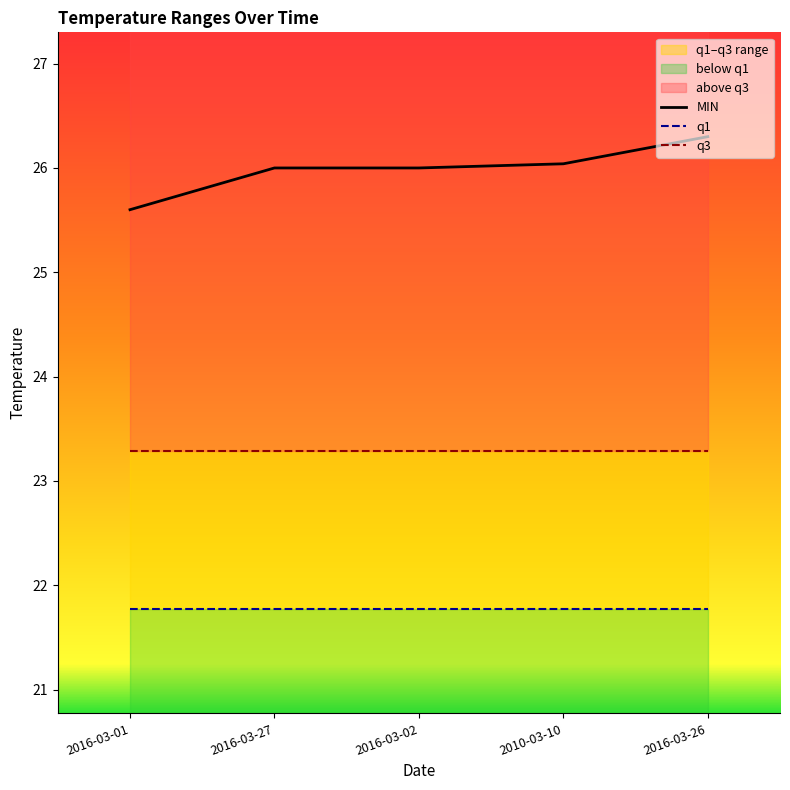

What is the sum of all q1 values?

108.9